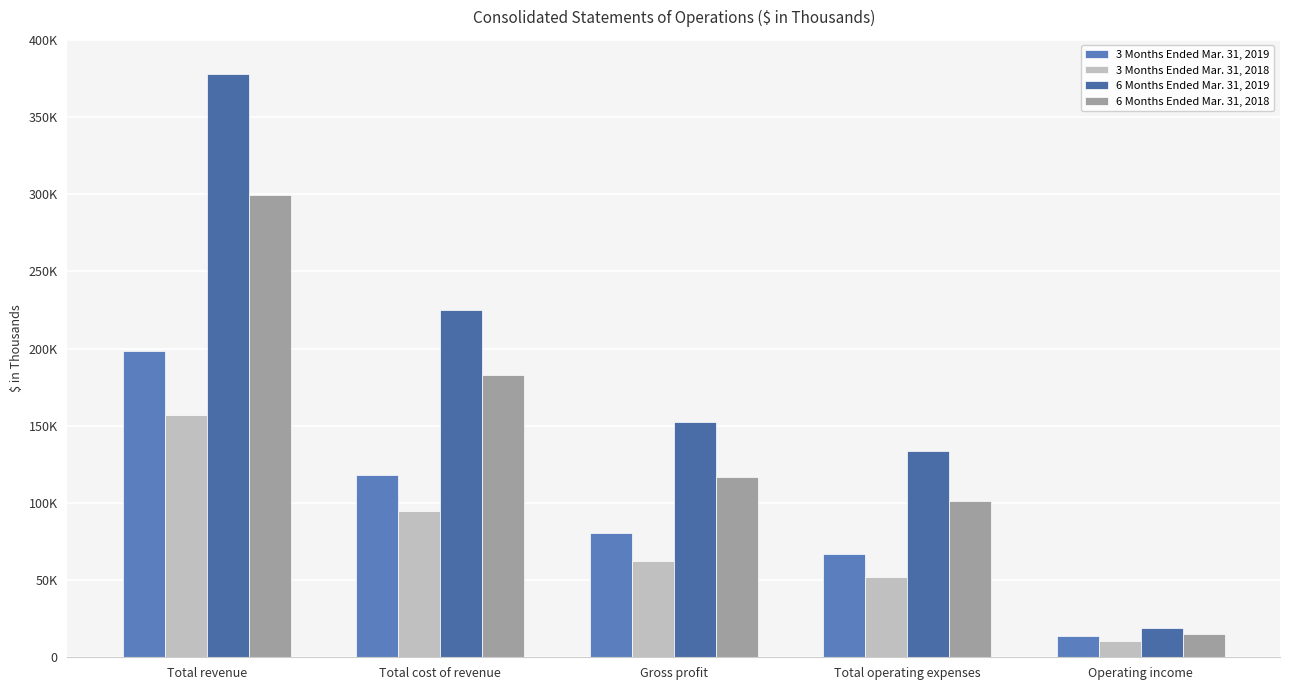

Is it true that 3 Months Ended Mar. 31, 2018 equals 15903 at Operating income?

False